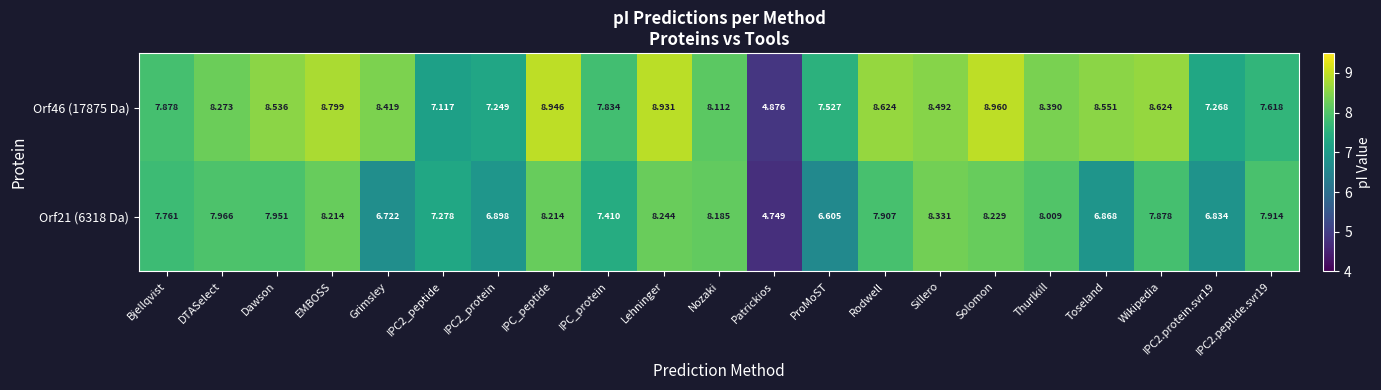

At which category does the chart reach its minimum across all series?

Patrickios